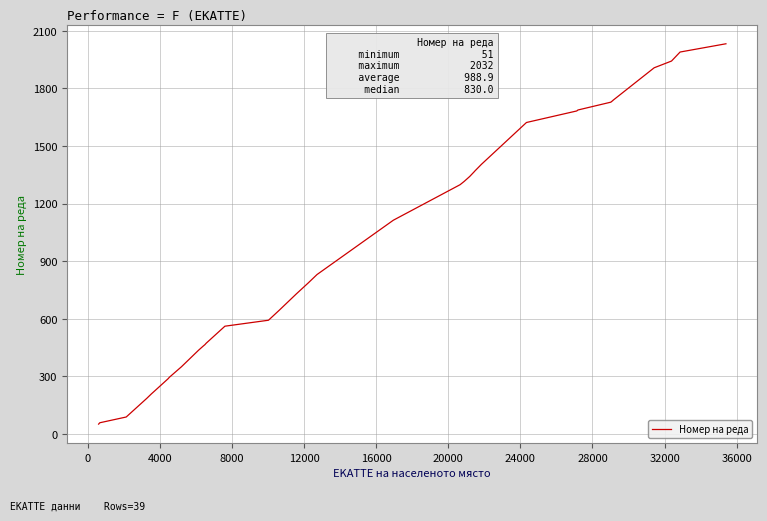

What is the greatest value displayed?

2032